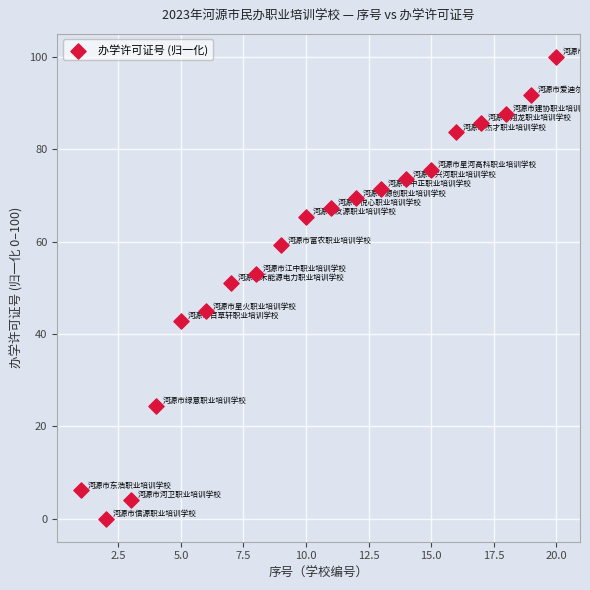

List the coordinates of all points as (X, Y) pairs, reading left to right.

(1.0, 6.1)  (2.0, 0.0)  (3.0, 4.1)  (4.0, 24.5)  (5.0, 42.9)  (6.0, 44.9)  (7.0, 51.0)  (8.0, 53.1)  (9.0, 59.2)  (10.0, 65.3)  (11.0, 67.3)  (12.0, 69.4)  (13.0, 71.4)  (14.0, 73.5)  (15.0, 75.5)  (16.0, 83.7)  (17.0, 85.7)  (18.0, 87.8)  (19.0, 91.8)  (20.0, 100.0)